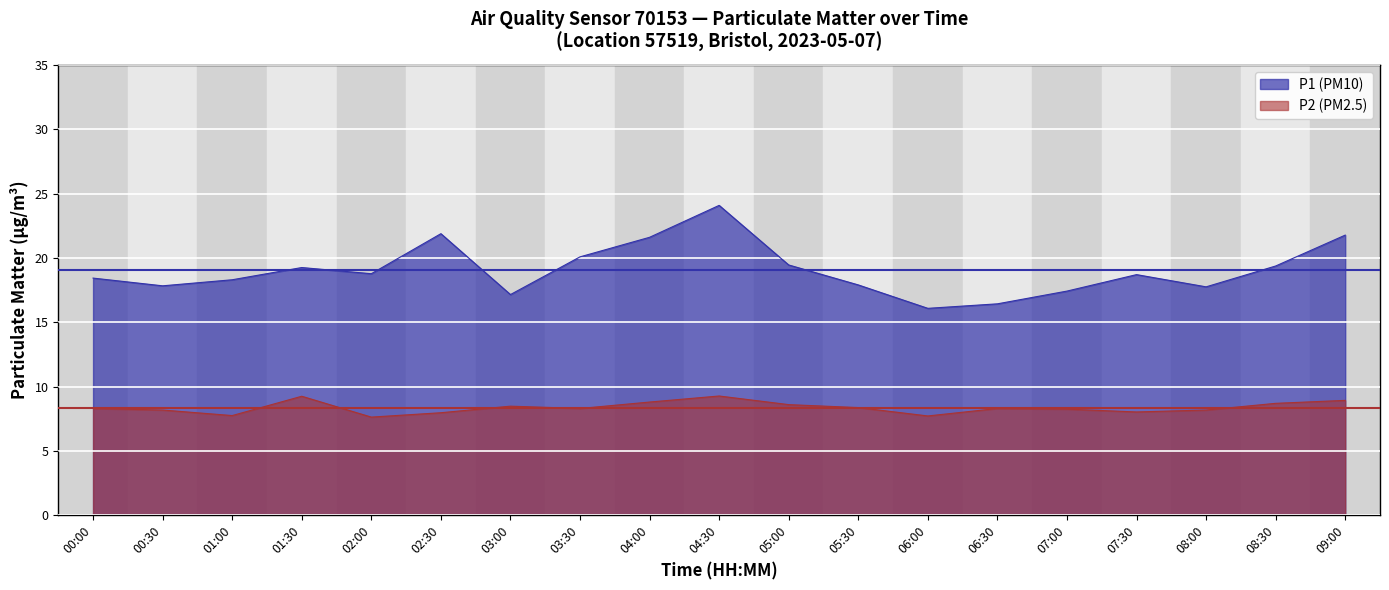

Between 00:00 and 00:30, which is larger?

00:00